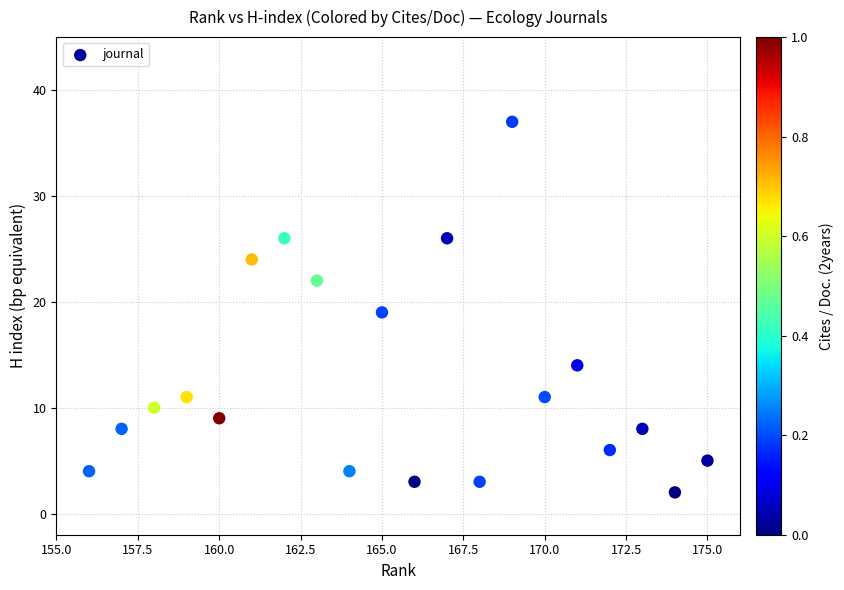

What is the range of Y values (max minus min)?

35